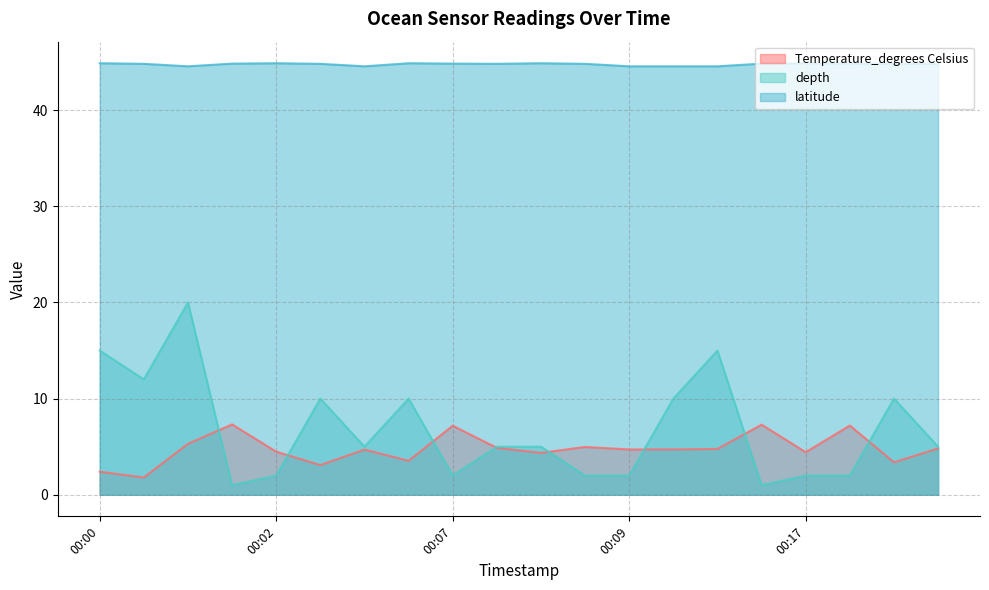

True or false: latitude and Temperature_degrees Celsius intersect in this chart.

False